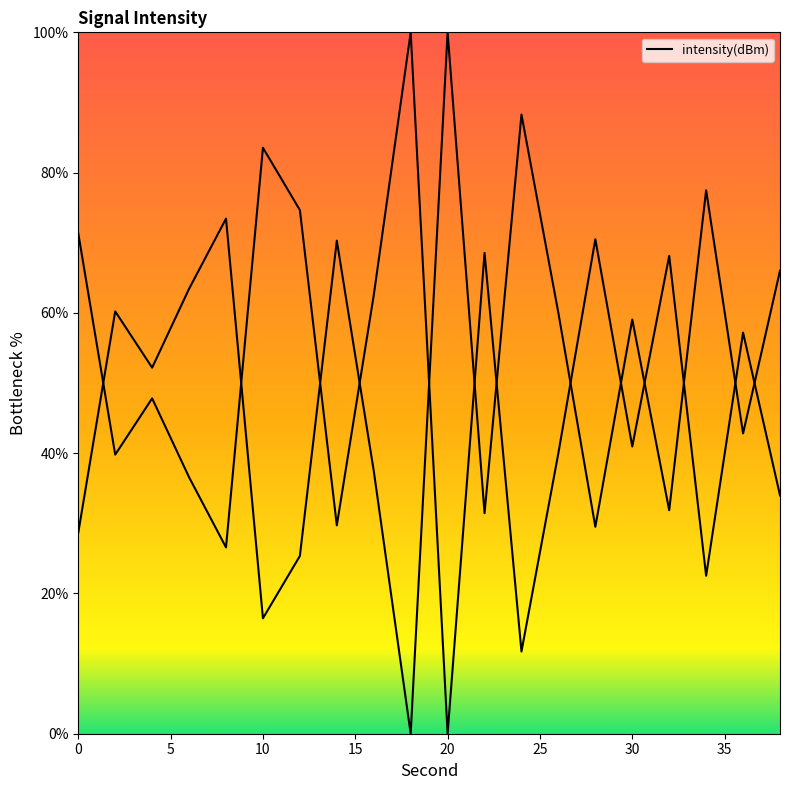

Count the number of data series in this chart.

1